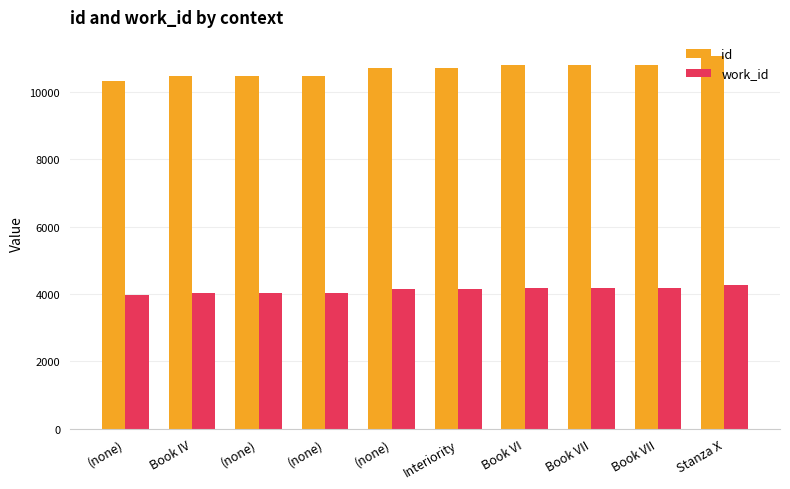

Which label corresponds to the largest value in the chart?

Stanza X